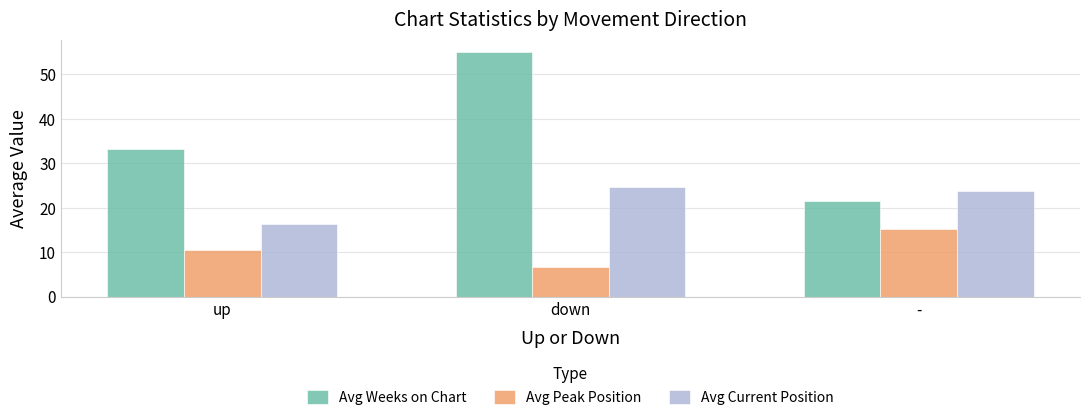

What are all the series names shown in the legend?

Avg Weeks on Chart, Avg Peak Position, Avg Current Position